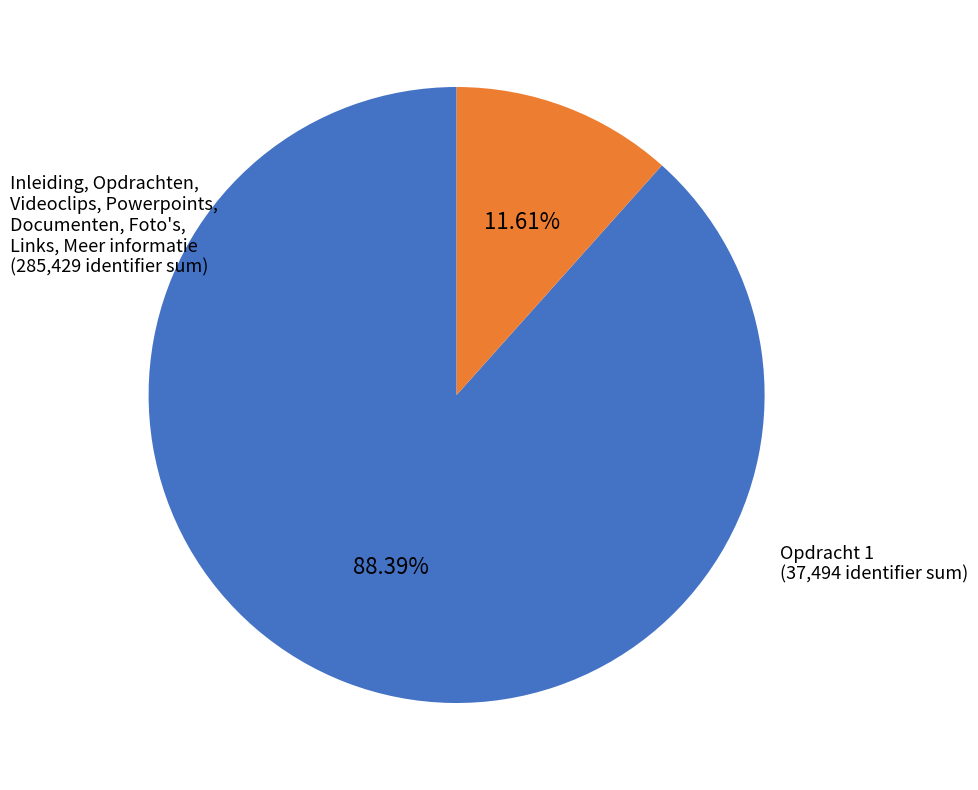

Is there a majority slice in this chart?

Yes